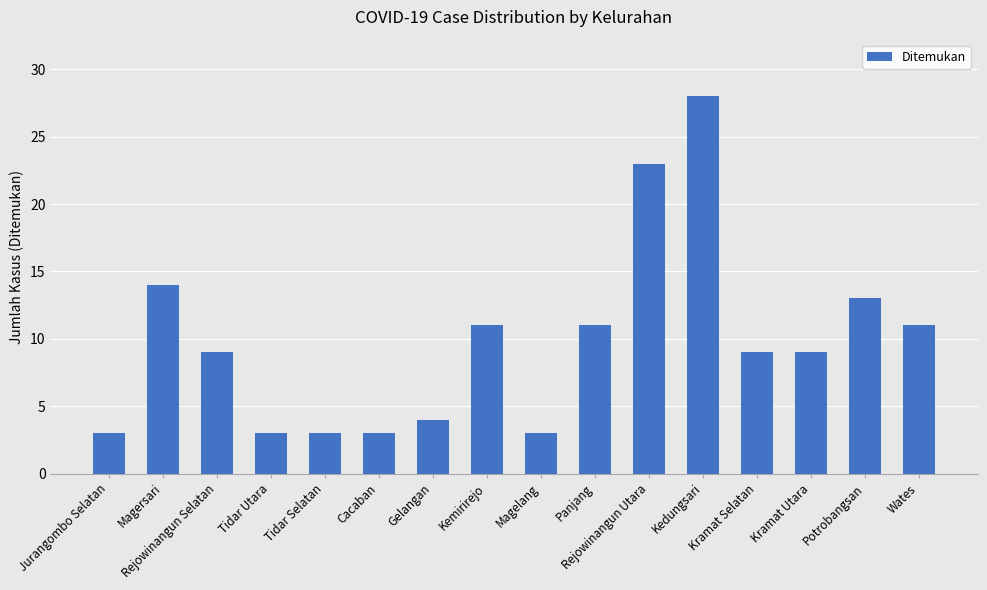

Reading right to left, what are all the values shown in this chart?

Wates=11	Potrobangsan=13	Kramat Utara=9	Kramat Selatan=9	Kedungsari=28	Rejowinangun Utara=23	Panjang=11	Magelang=3	Kemirirejo=11	Gelangan=4	Cacaban=3	Tidar Selatan=3	Tidar Utara=3	Rejowinangun Selatan=9	Magersari=14	Jurangombo Selatan=3